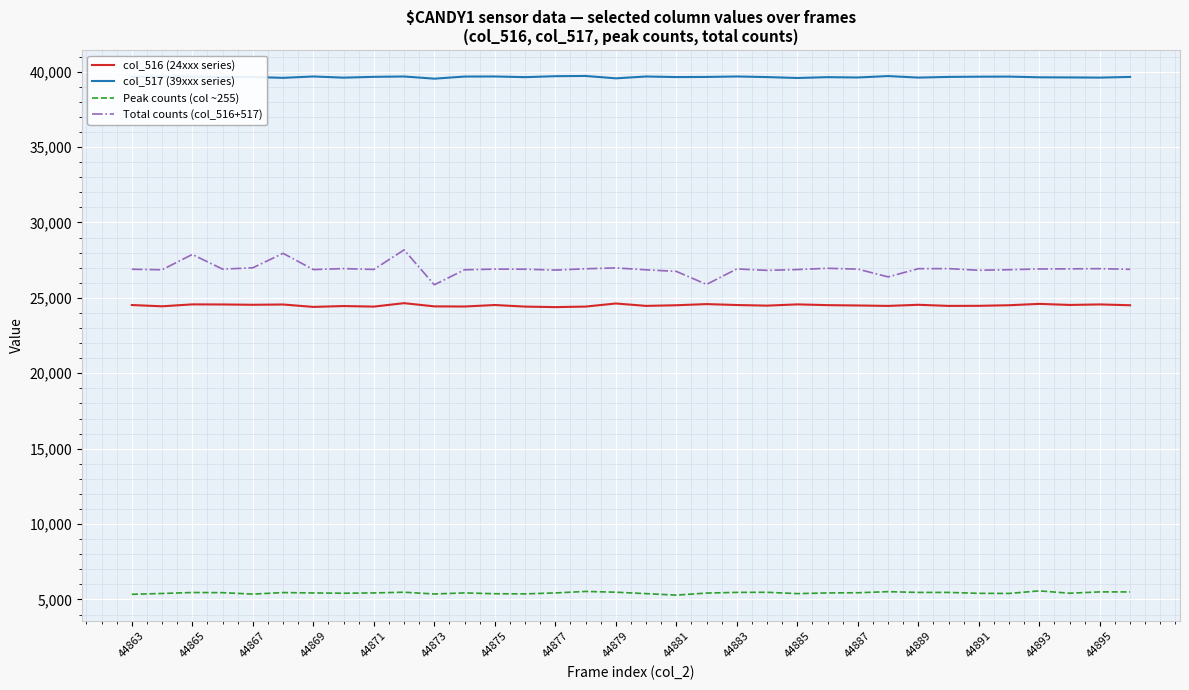

True or false: col_517 (39xxx series) and Total counts (col_516+517) intersect in this chart.

False